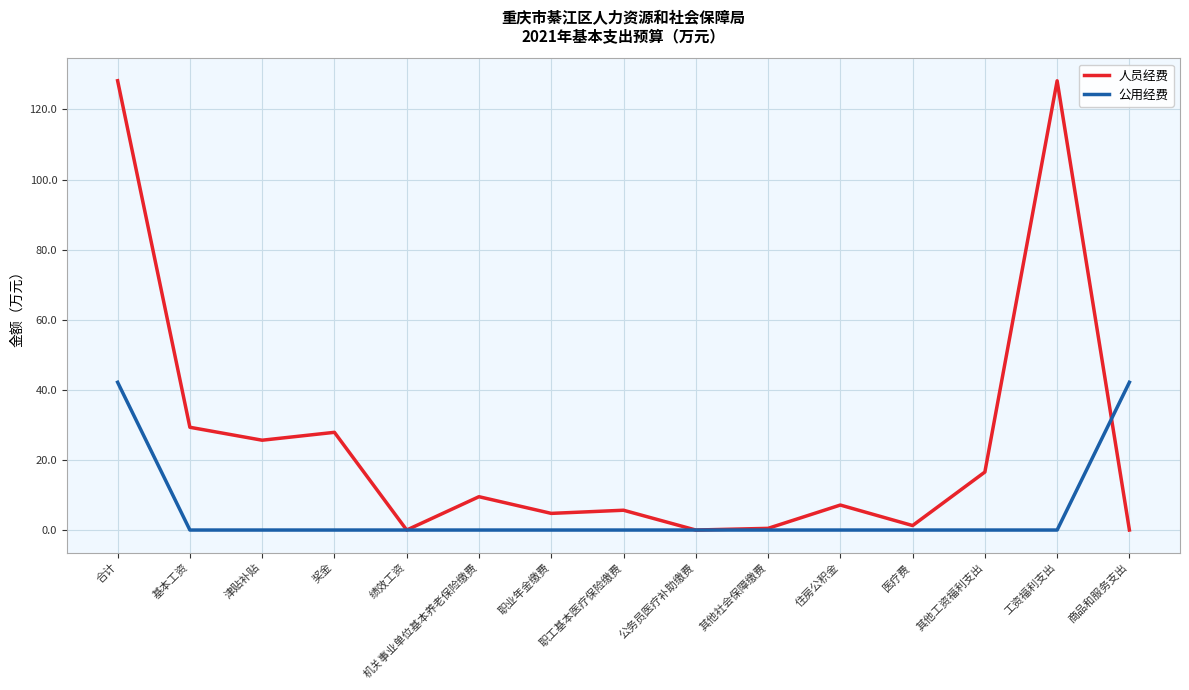

What value does the 公用经费 series have at 商品和服务支出?

42.2